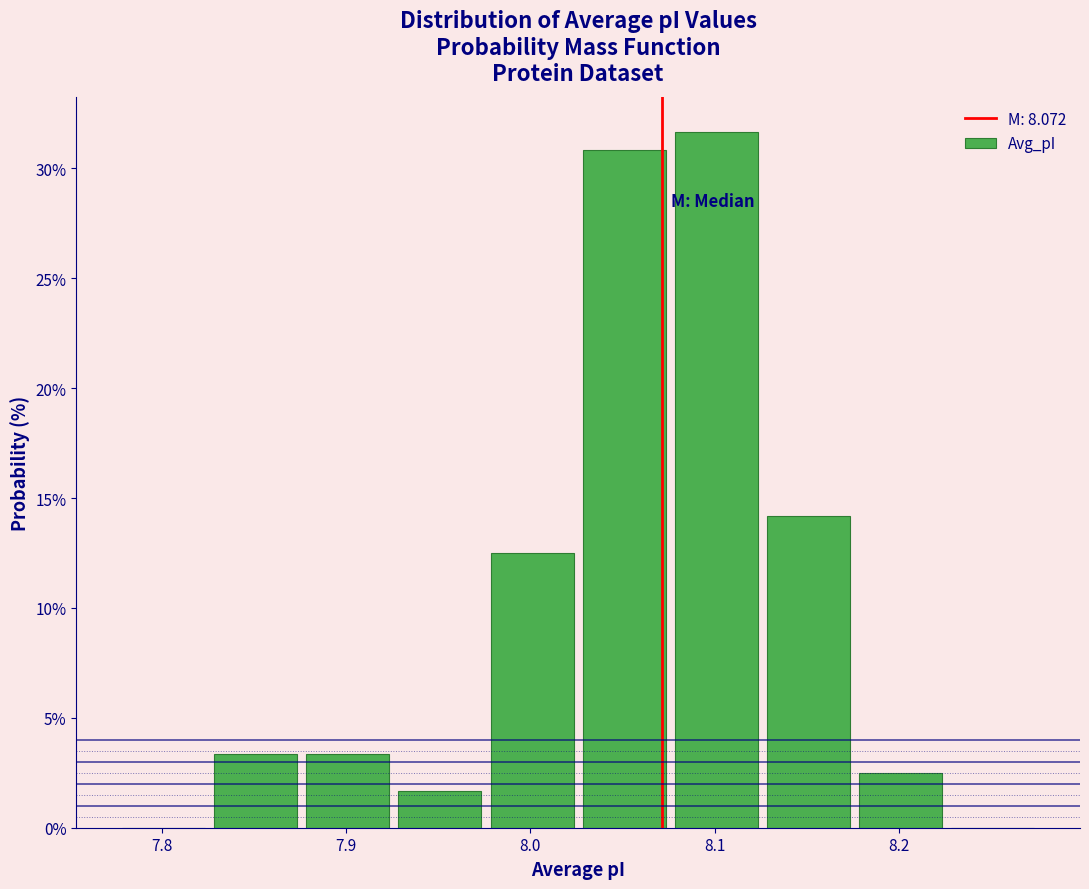

Reading left to right, list every bar in this chart as the range it spans on the x-axis followed by its height. Neither the bar edges nor the heights are printed on the chart, so give them approximately, as read against the axes.

7.776 to 7.826: 0
7.826 to 7.876: 3.5
7.876 to 7.926: 3.5
7.926 to 7.976: 1.5
7.976 to 8.026: 12.5
8.026 to 8.076: 31.0
8.076 to 8.126: 31.5
8.126 to 8.176: 14.0
8.176 to 8.226: 2.5
8.226 to 8.276: 0